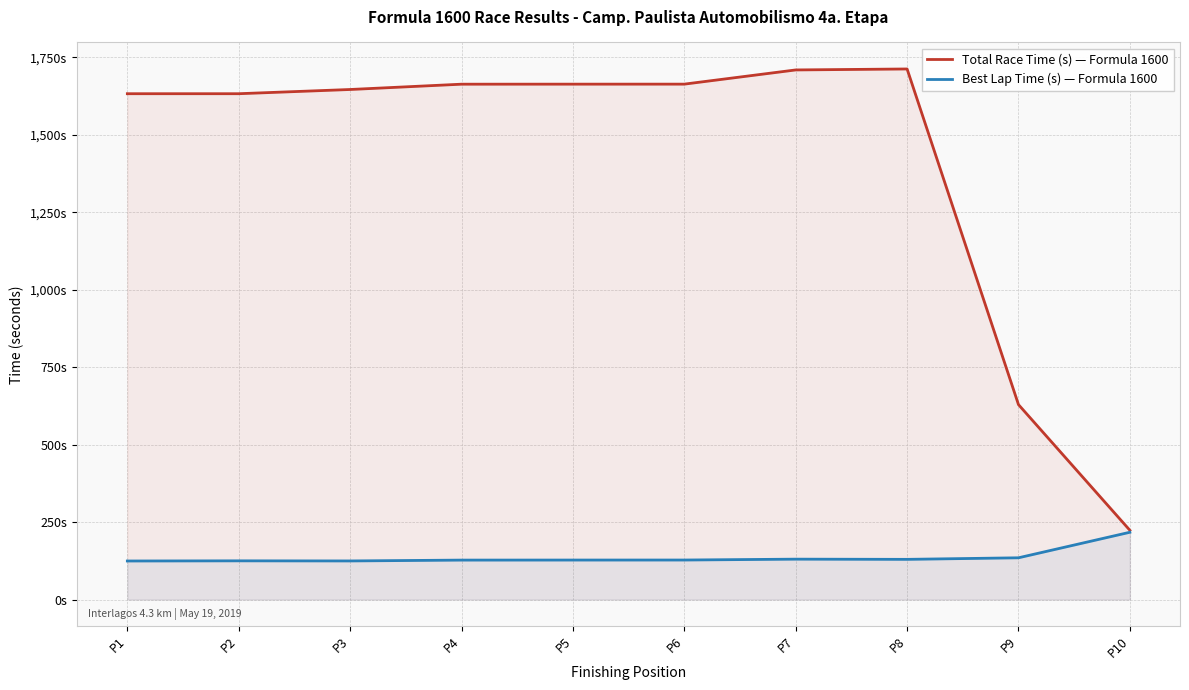

True or false: Total Race Time (s) — Formula 1600 has more than 0 interior local peaks.

True